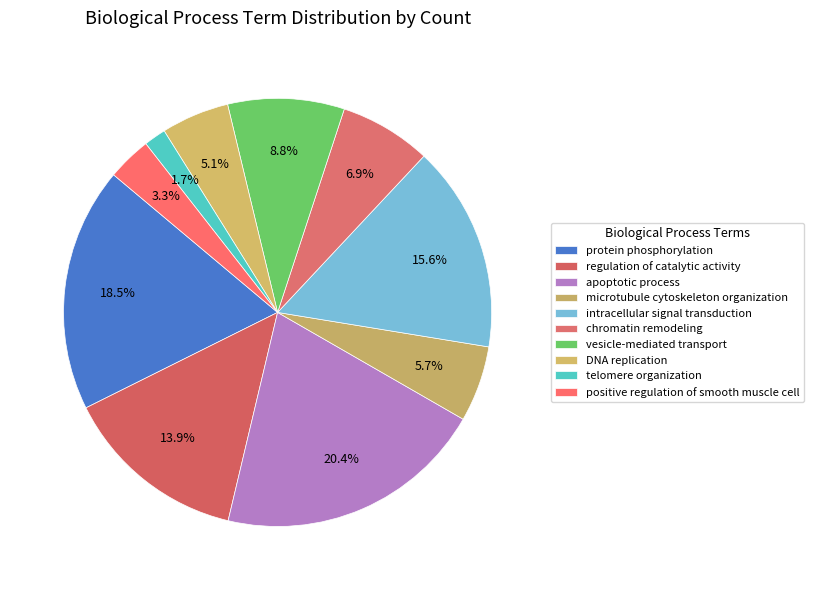

Count the number of slices in the pie.

10